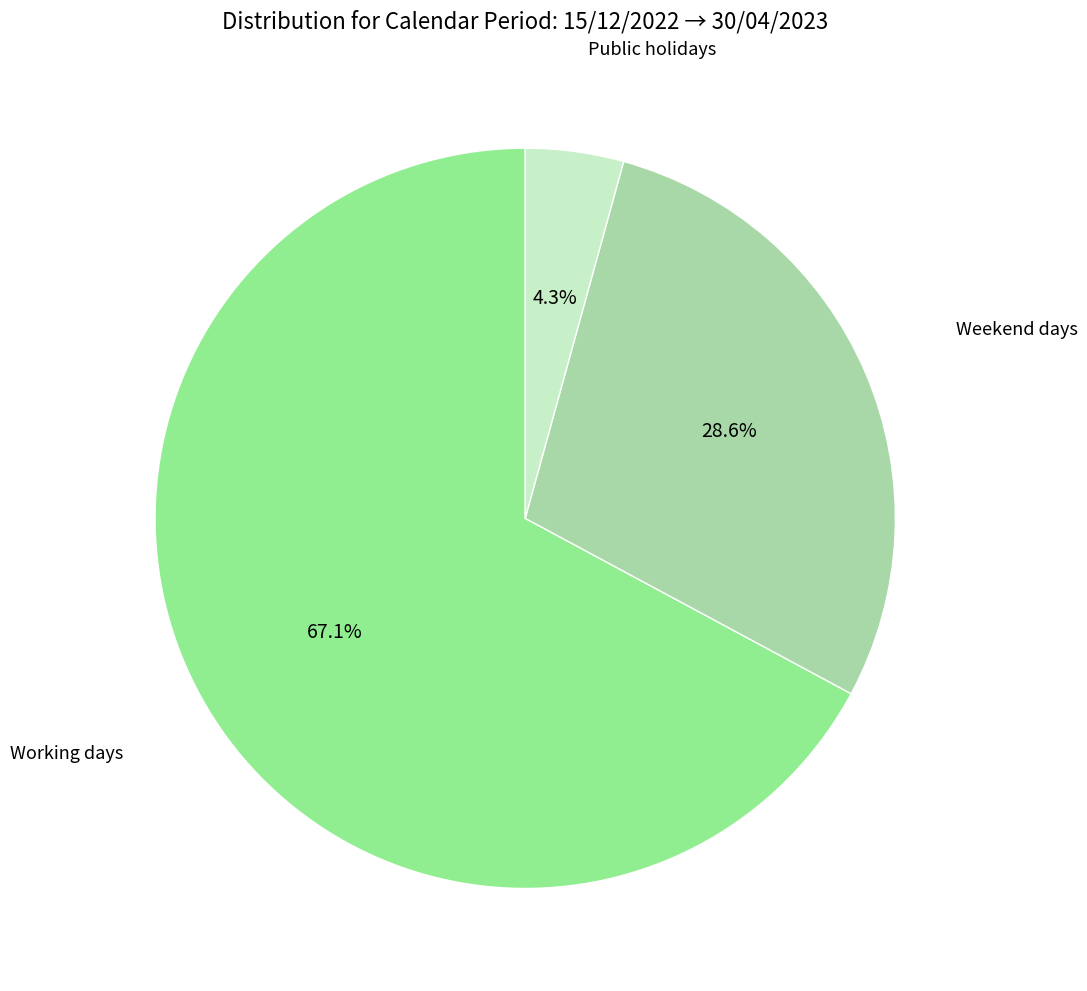

Is there any slice that represents more than half of the pie?

Yes